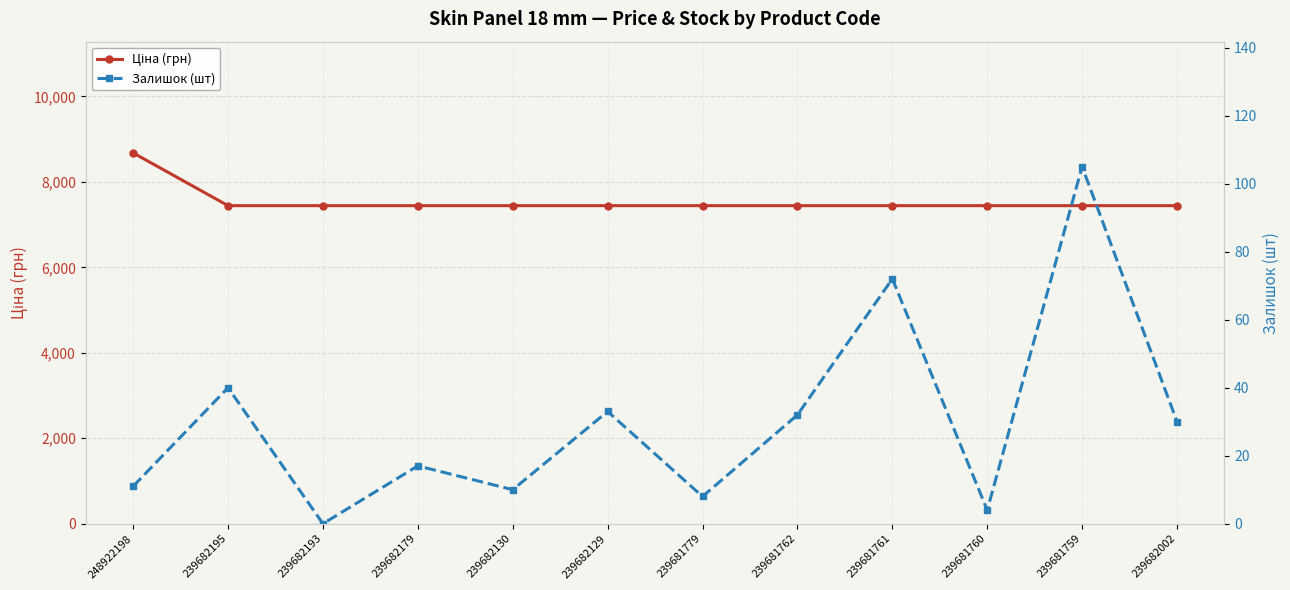

Between 239682129 and 239681779, which series saw the biggest shift?

Залишок (шт)